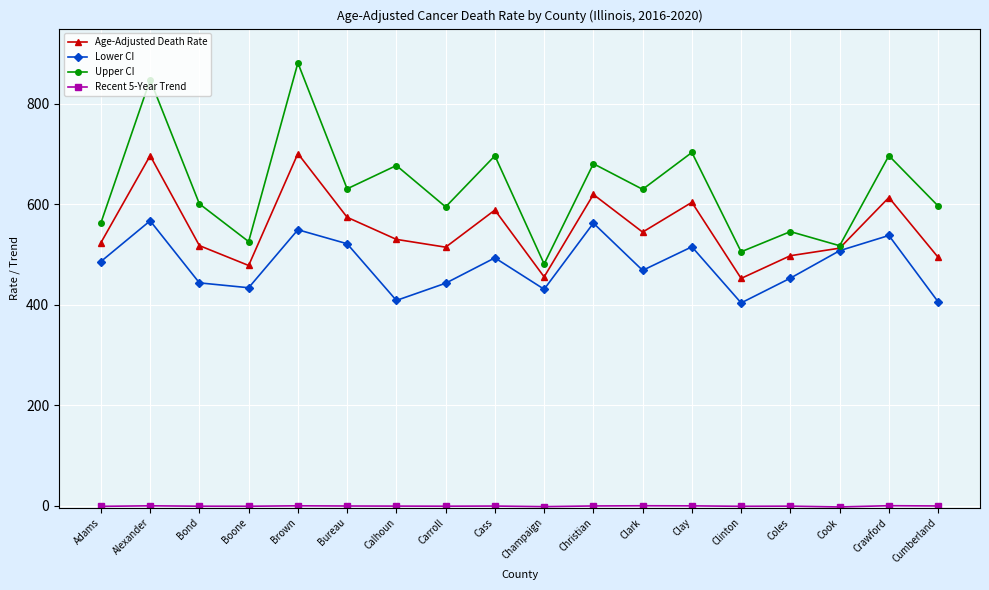

The Upper CI series shows 199.9 at Brown. True or false?

False